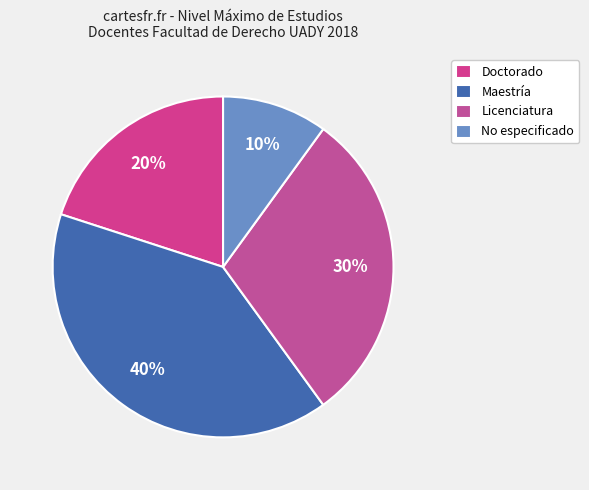

How many segments does this pie chart have?

4